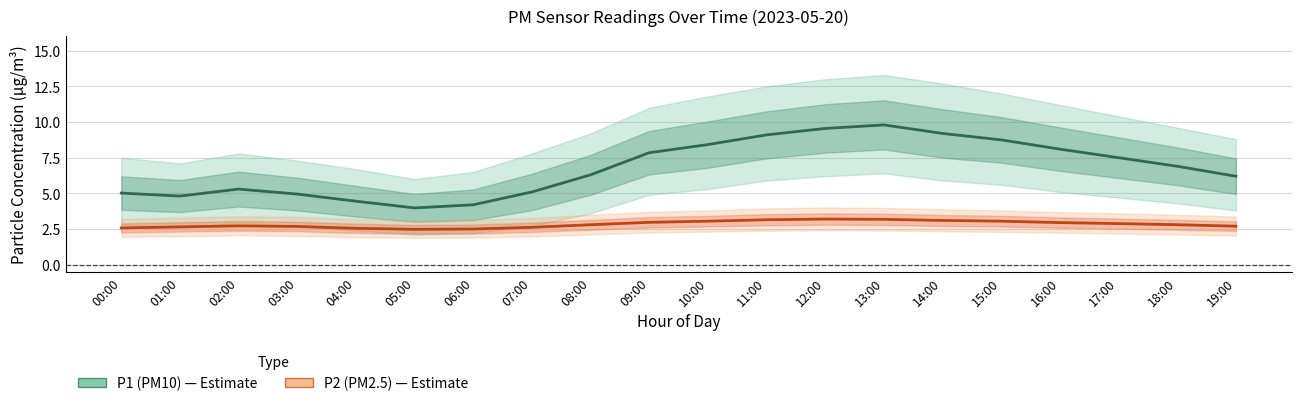

At how many categories does at least one series exceed 3?

20